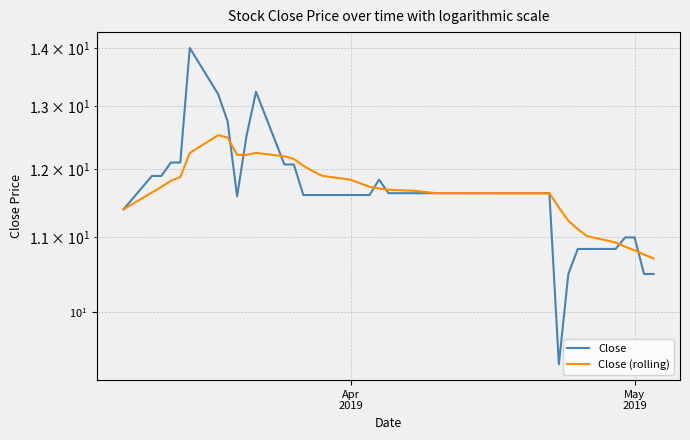

In Close, how many points are lower than both neighbors (excluding endpoints)?

2